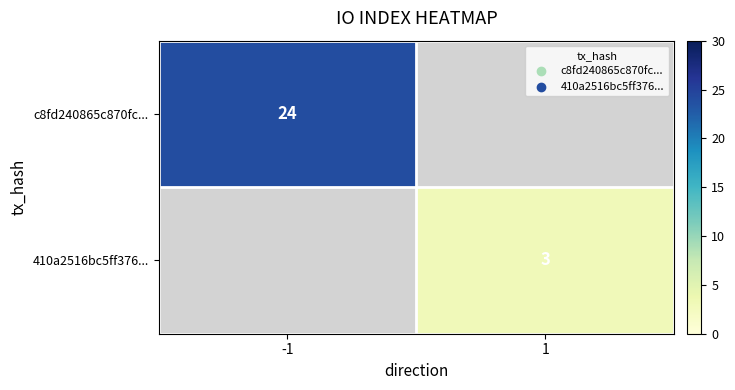

True or false: 410a2516bc5ff376... has a value of 5 at 1.

False